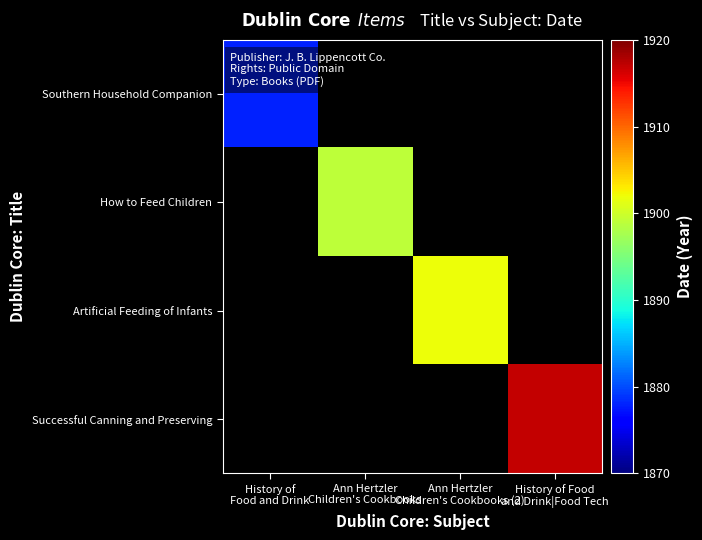

Rank the series by their maximum value, from lowest to highest.

Southern Household Companion, How to Feed Children, Artificial Feeding of Infants, Successful Canning and Preserving